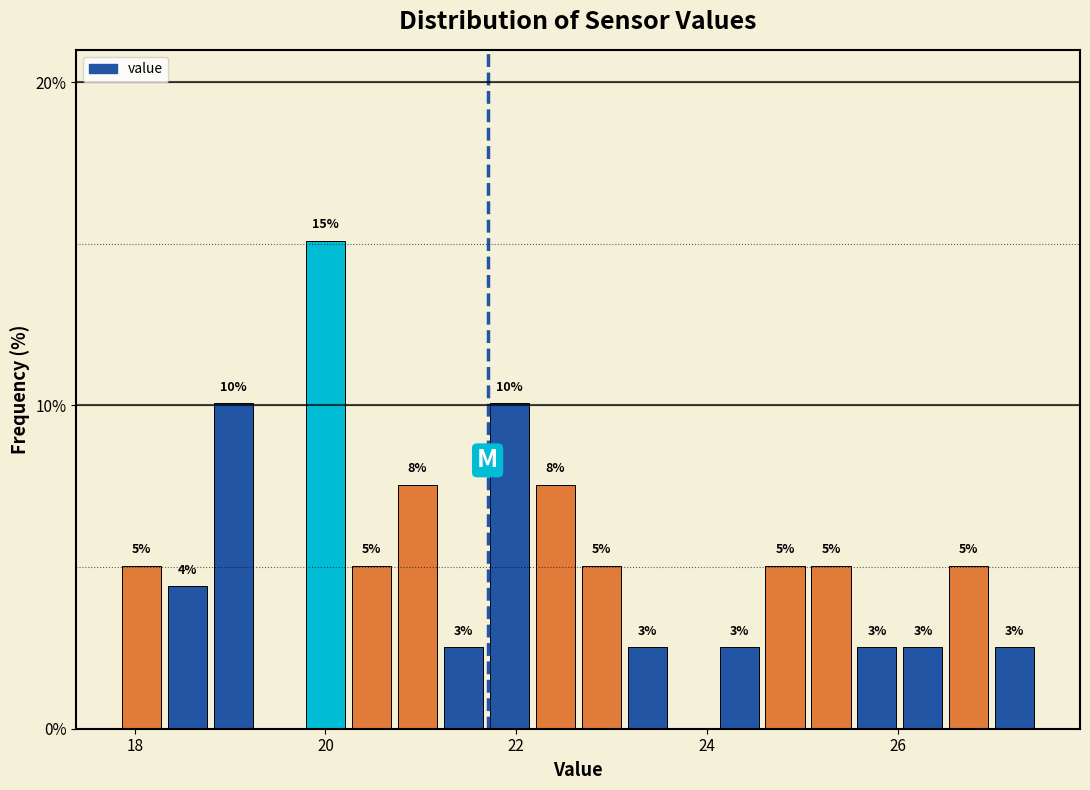

Around what value on the x-axis is the tallest bar? Give the approximate position of its centre, as read against the axis.

20.0